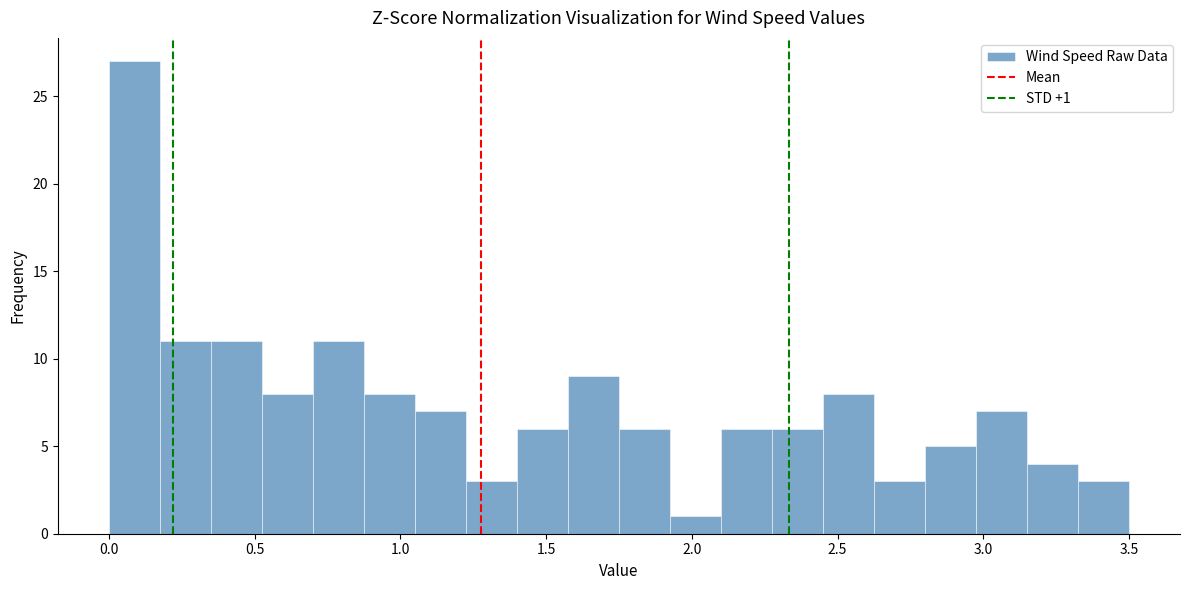

Around what value on the x-axis is the tallest bar? Give the approximate position of its centre, as read against the axis.

0.10